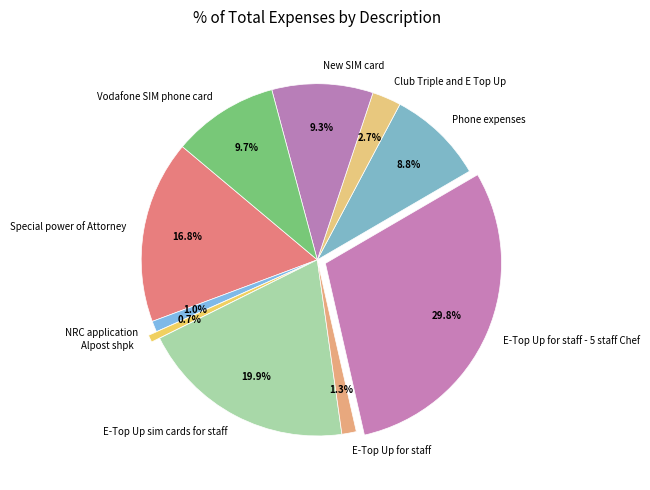

Count the number of slices in the pie.

10